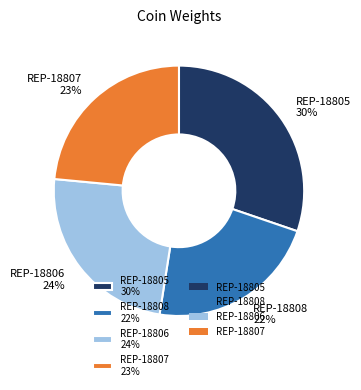

Rank the categories by value from lowest to highest.

REP-18808, REP-18807, REP-18806, REP-18805